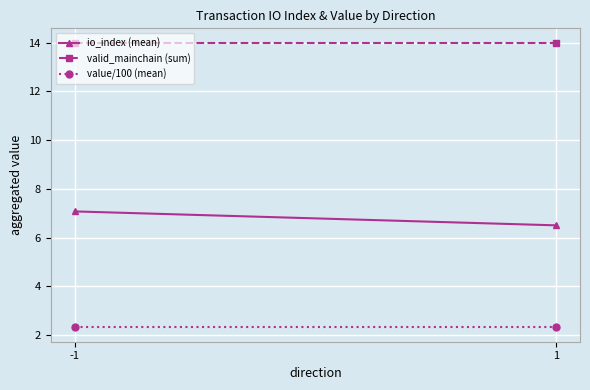

Which has a higher value, 1 or -1?

-1